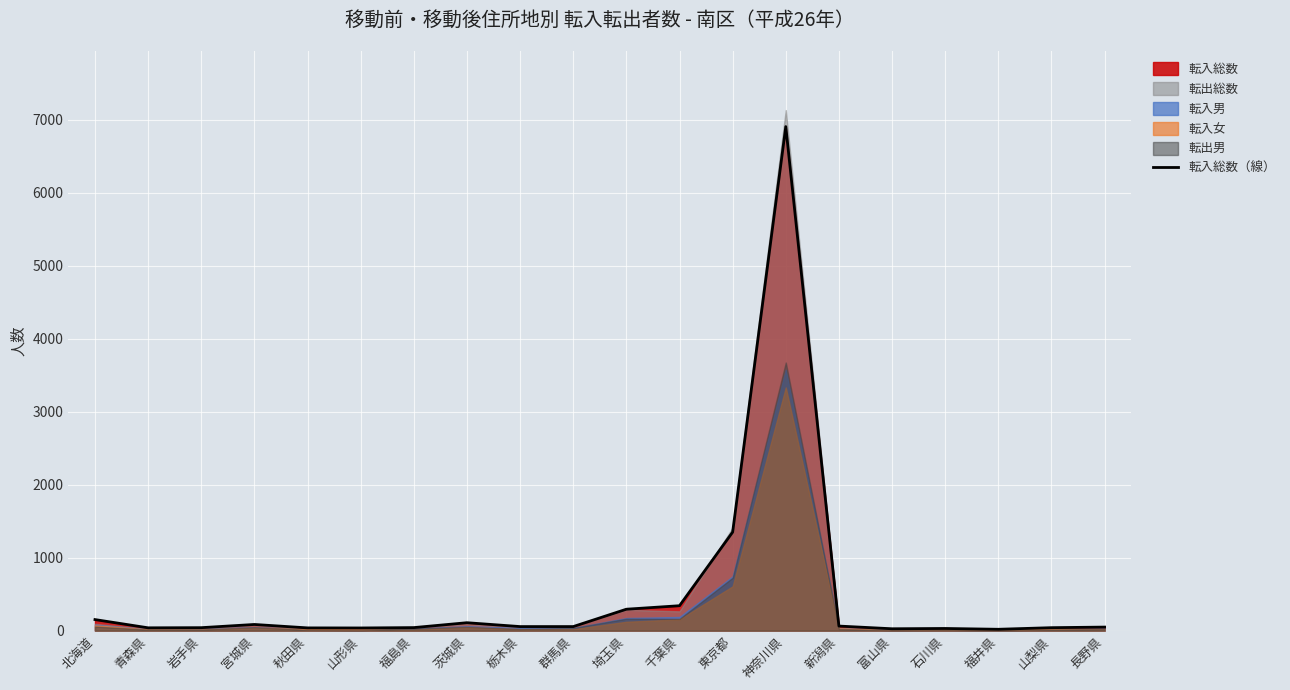

The value at 栃木県 is 55. True or false?

True